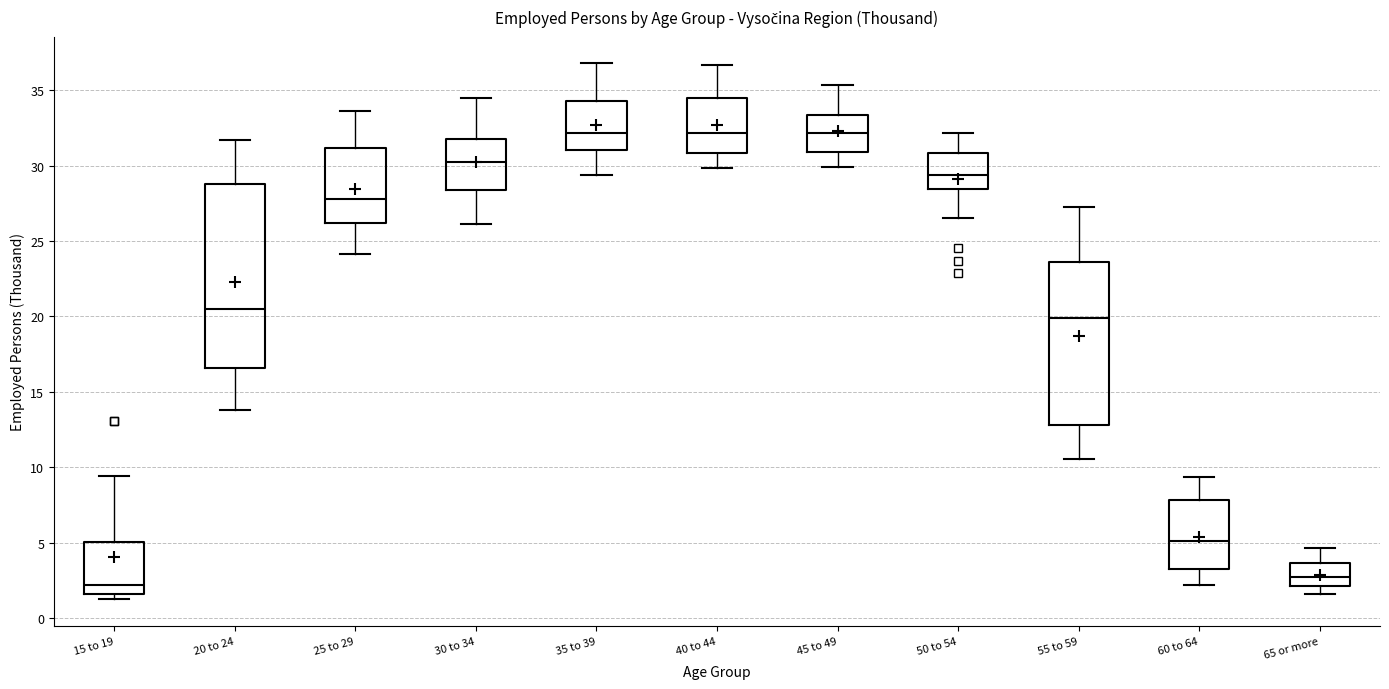

Reading left to right, transcribe this box plot: for each box, give where its median line is, the range the box spans, and where its two whiskers end, as read against the y-axis. The values are not printed on the chart, so give them approximately, as read against the axis.

15 to 19: median 2.0, box 1.5 to 5.0, whiskers 1.5 (just below the box's lower edge) to 9.5
20 to 24: median 20.5, box 16.5 to 29.0, whiskers 14.0 to 31.5
25 to 29: median 28.0, box 26.0 to 31.0, whiskers 24.0 to 33.5
30 to 34: median 30.0, box 28.5 to 31.5, whiskers 26.0 to 34.5
35 to 39: median 32.0, box 31.0 to 34.5, whiskers 29.5 to 37.0
40 to 44: median 32.0, box 31.0 to 34.5, whiskers 30.0 to 36.5
45 to 49: median 32.0, box 31.0 to 33.5, whiskers 30.0 to 35.5
50 to 54: median 29.5, box 28.5 to 31.0, whiskers 26.5 to 32.0
55 to 59: median 20.0, box 13.0 to 23.5, whiskers 10.5 to 27.0
60 to 64: median 5.0, box 3.5 to 8.0, whiskers 2.0 to 9.5
65 or more: median 2.5, box 2.0 to 3.5, whiskers 1.5 to 4.5